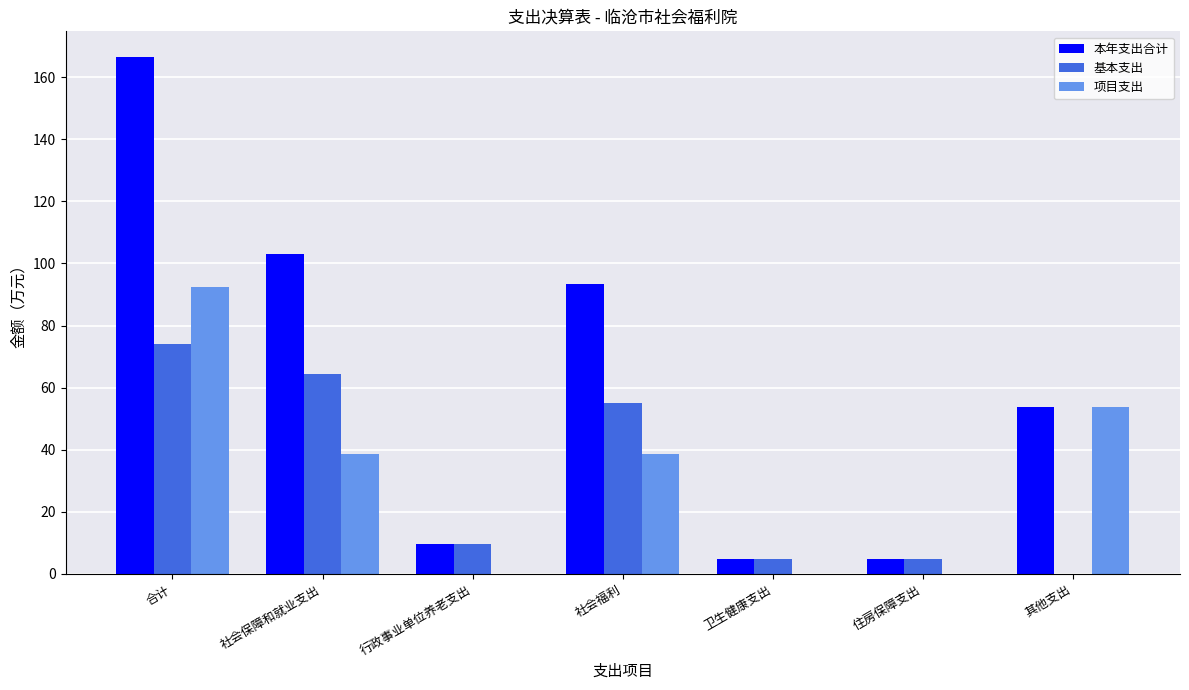

What is the highest value of the 基本支出 series?

74.1